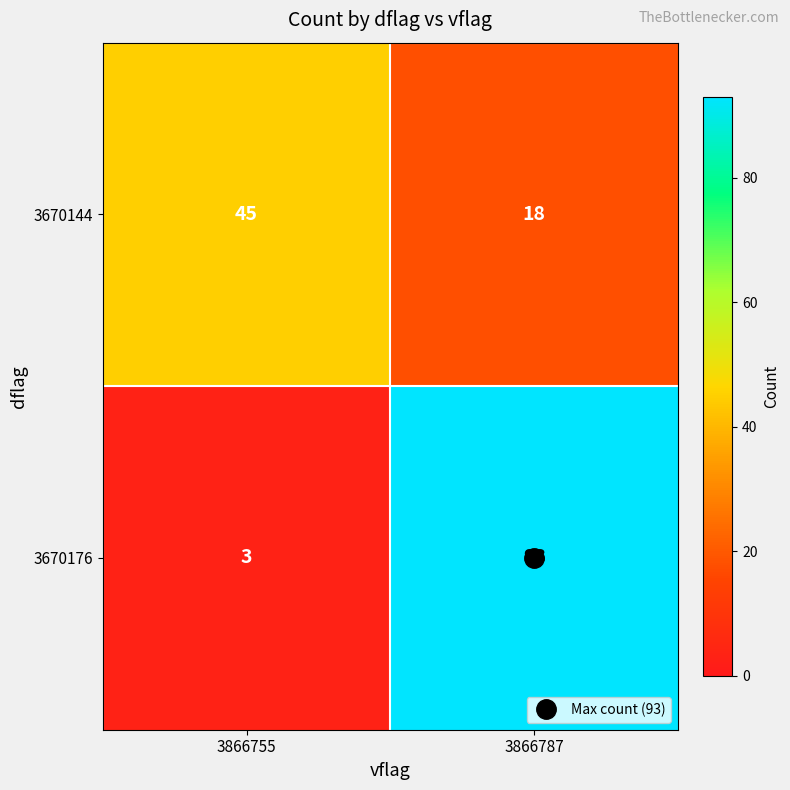

How many series are shown in this chart?

2